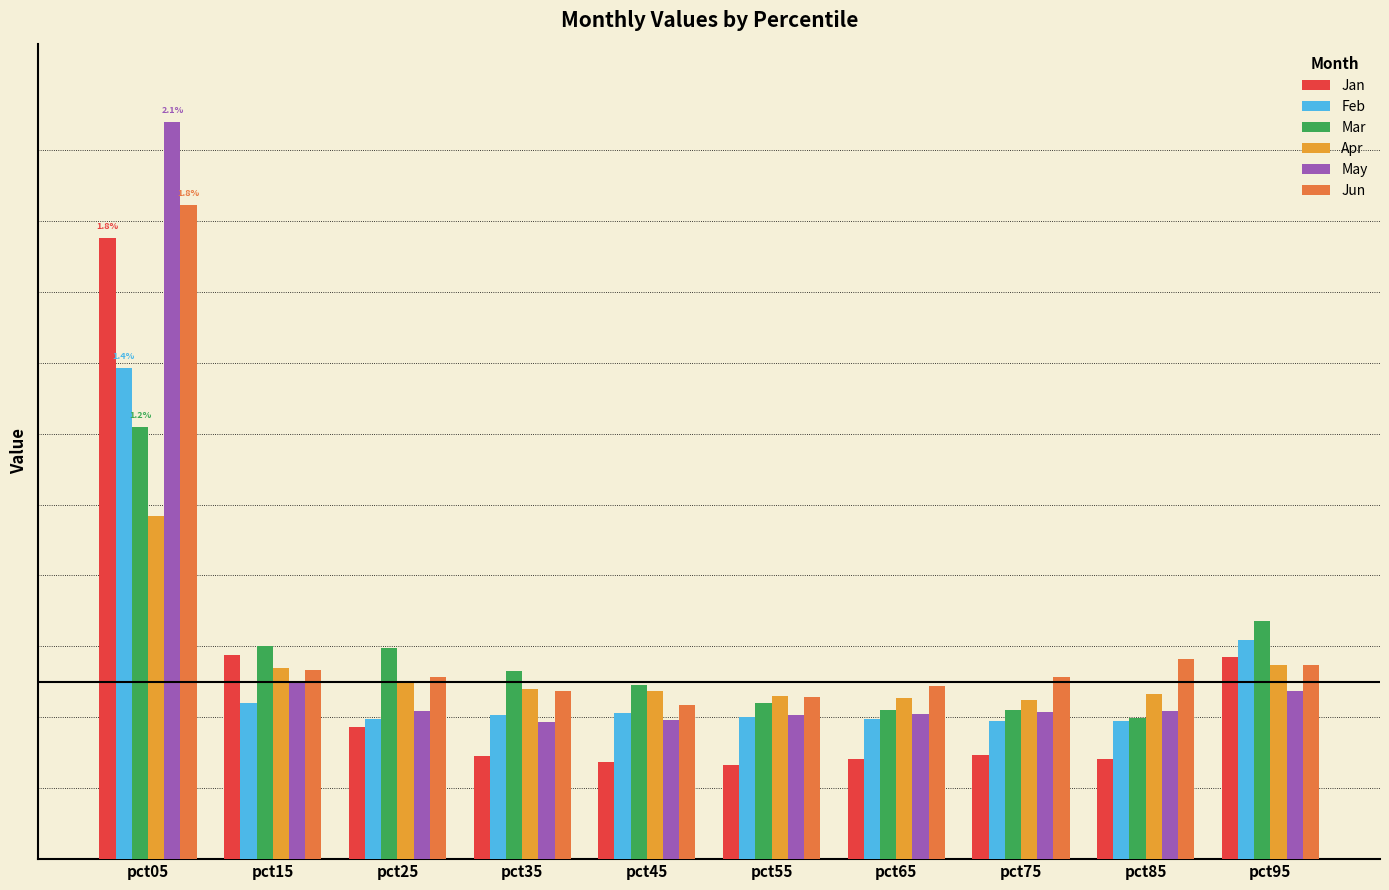

At which label is May closest to 1?

pct15